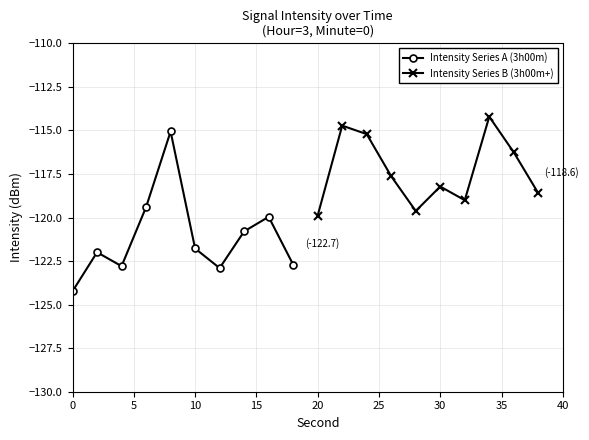

What is the difference between the maximum and second lowest values in the Intensity Series B (3h00m+) series?

5.4